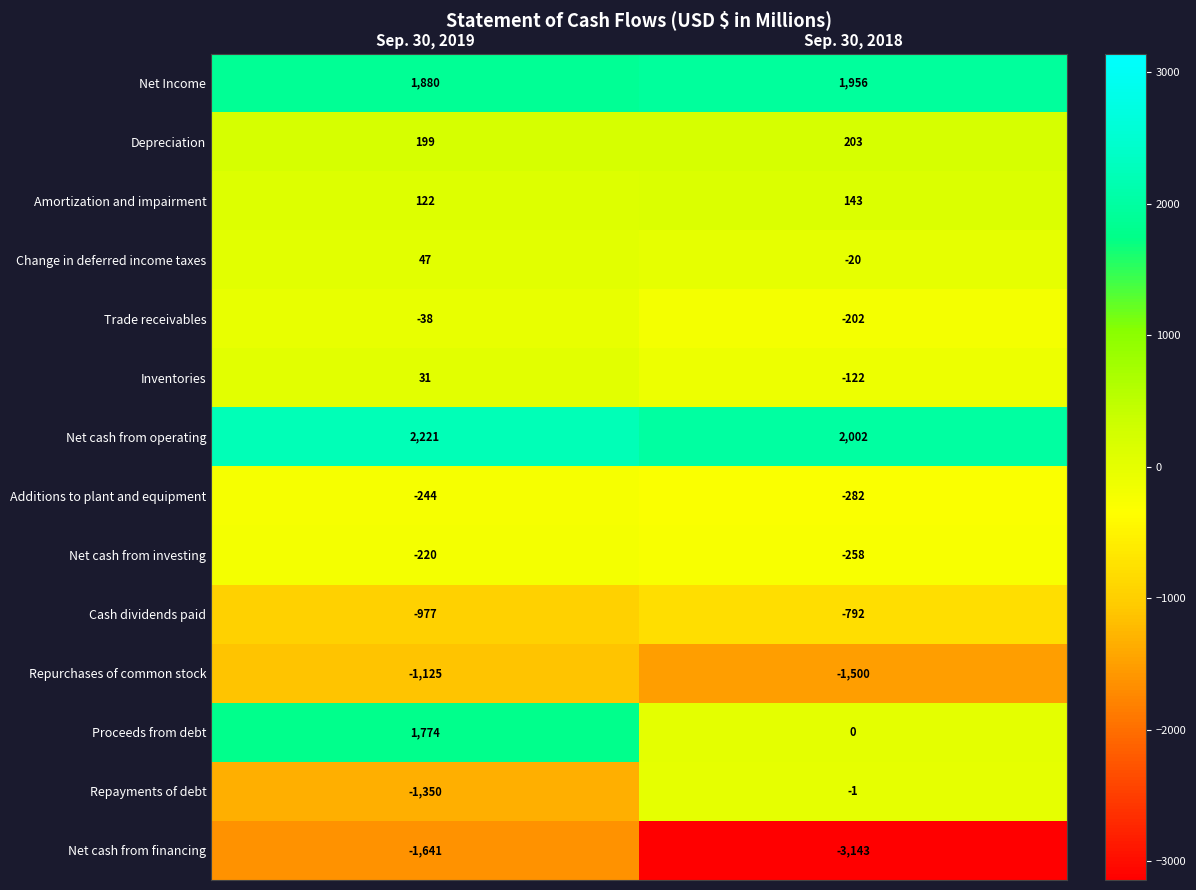

Is it true that Proceeds from debt equals 1774 at Sep. 30, 2019?

True